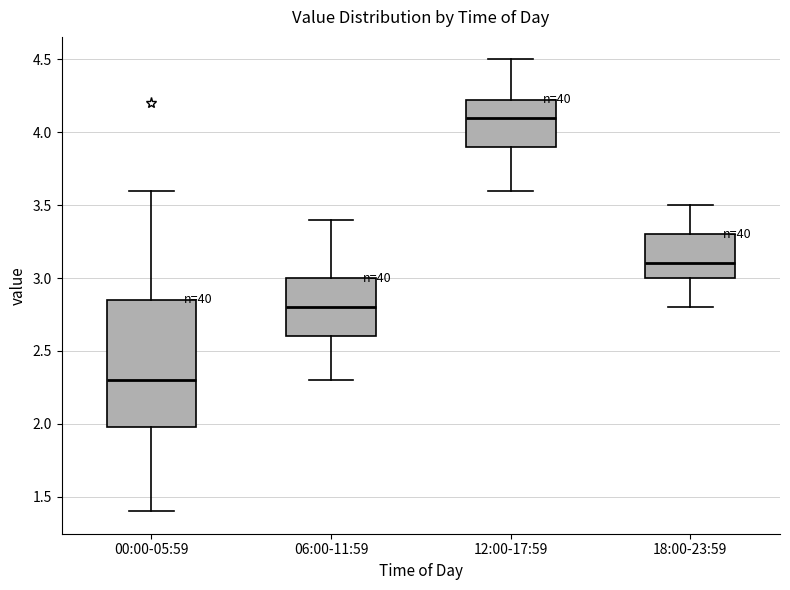

Which box is the tallest, from its lower edge to its upper edge?

00:00-05:59